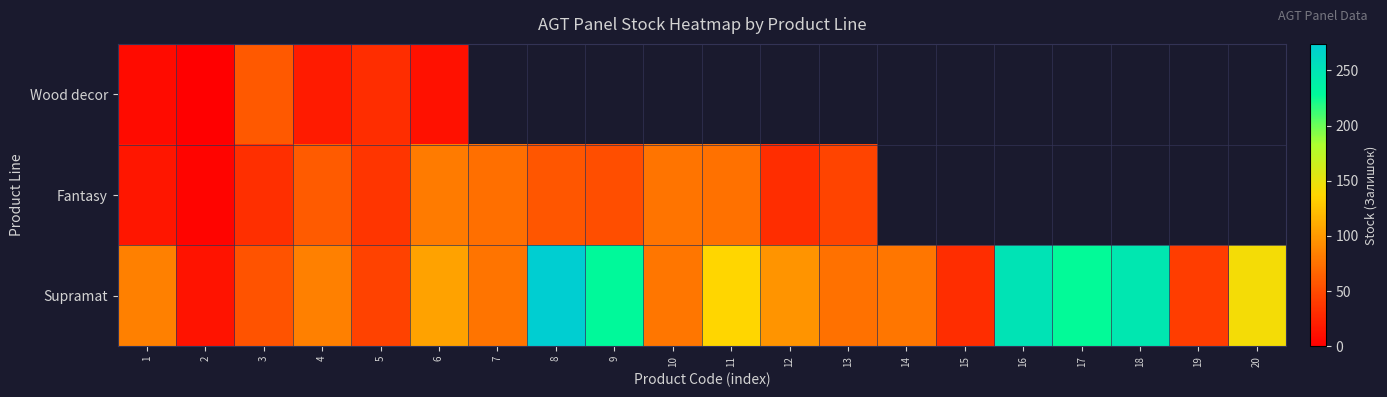

Which category has the highest value in the Fantasy series?

6